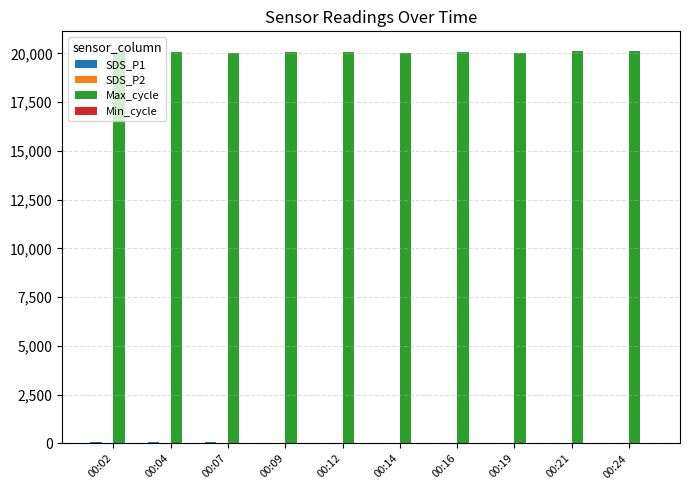

Which series has the largest total across all categories?

Max_cycle